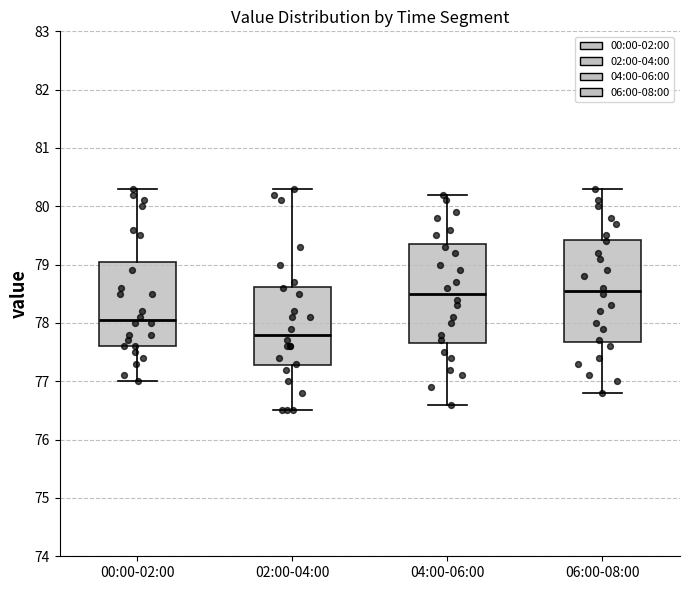

Reading left to right, read every box against the y-axis: the position of its median line, the range the box covers, and the ends of its whiskers. The values are not printed on the chart, so give them approximately, as read against the axis.

00:00-02:00: median 78.1, box 77.6 to 79.1, whiskers 77.0 to 80.3
02:00-04:00: median 77.8, box 77.3 to 78.6, whiskers 76.5 to 80.3
04:00-06:00: median 78.5, box 77.7 to 79.4, whiskers 76.6 to 80.2
06:00-08:00: median 78.6, box 77.7 to 79.4, whiskers 76.8 to 80.3